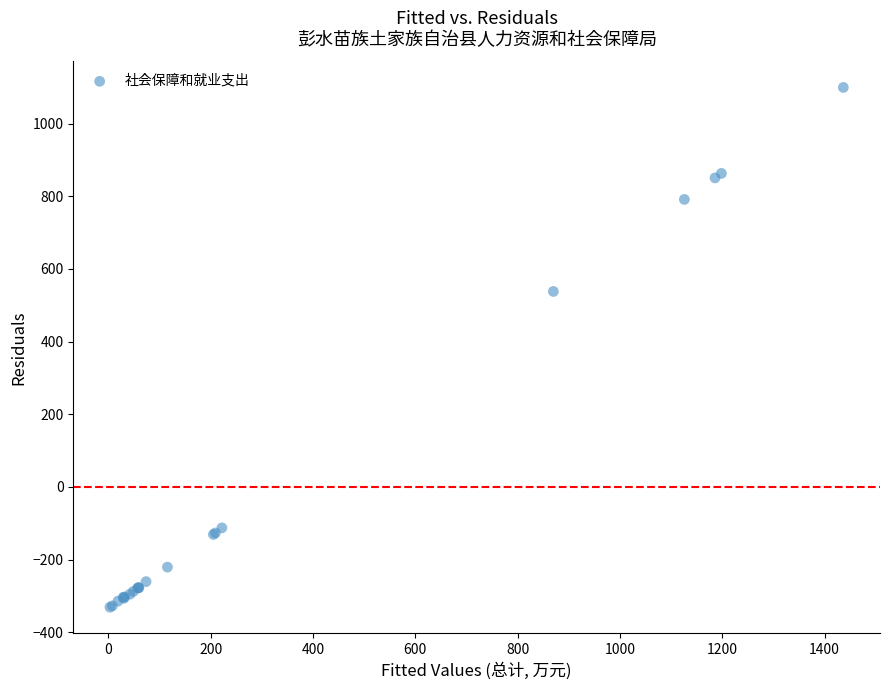

What Y value in the scatter plot is closest to 384?

538.0